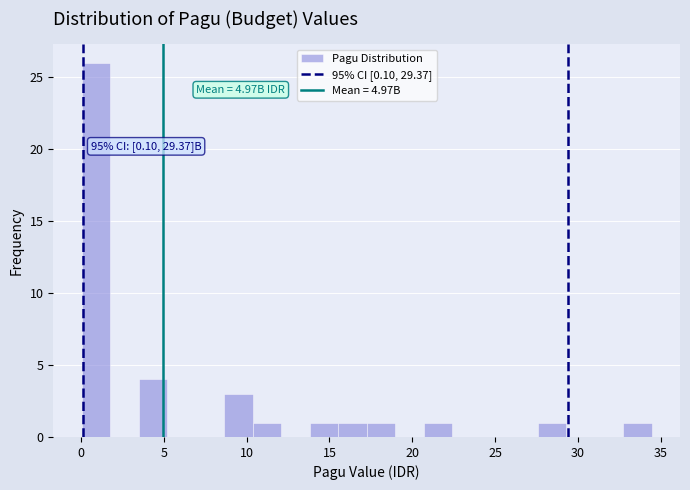

Around what value on the x-axis is the tallest bar? Give the approximate position of its centre, as read against the axis.

1.0